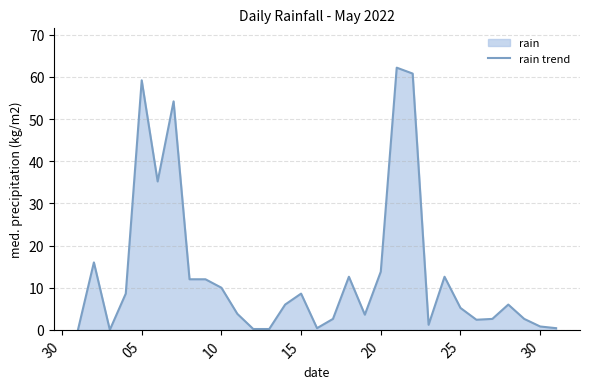

What is the maximum value shown in the chart?

62.2